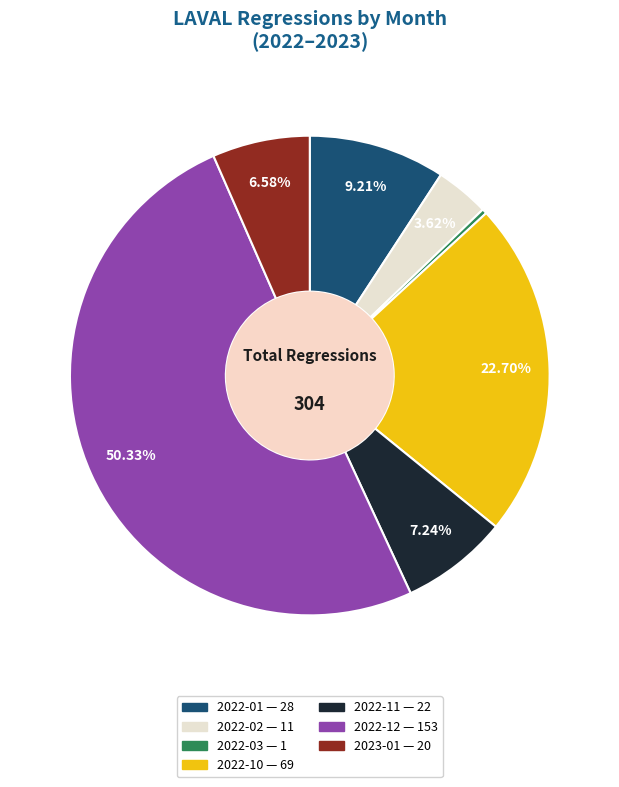

To the nearest percent, what percentage of the pie is 2022-10?

23%